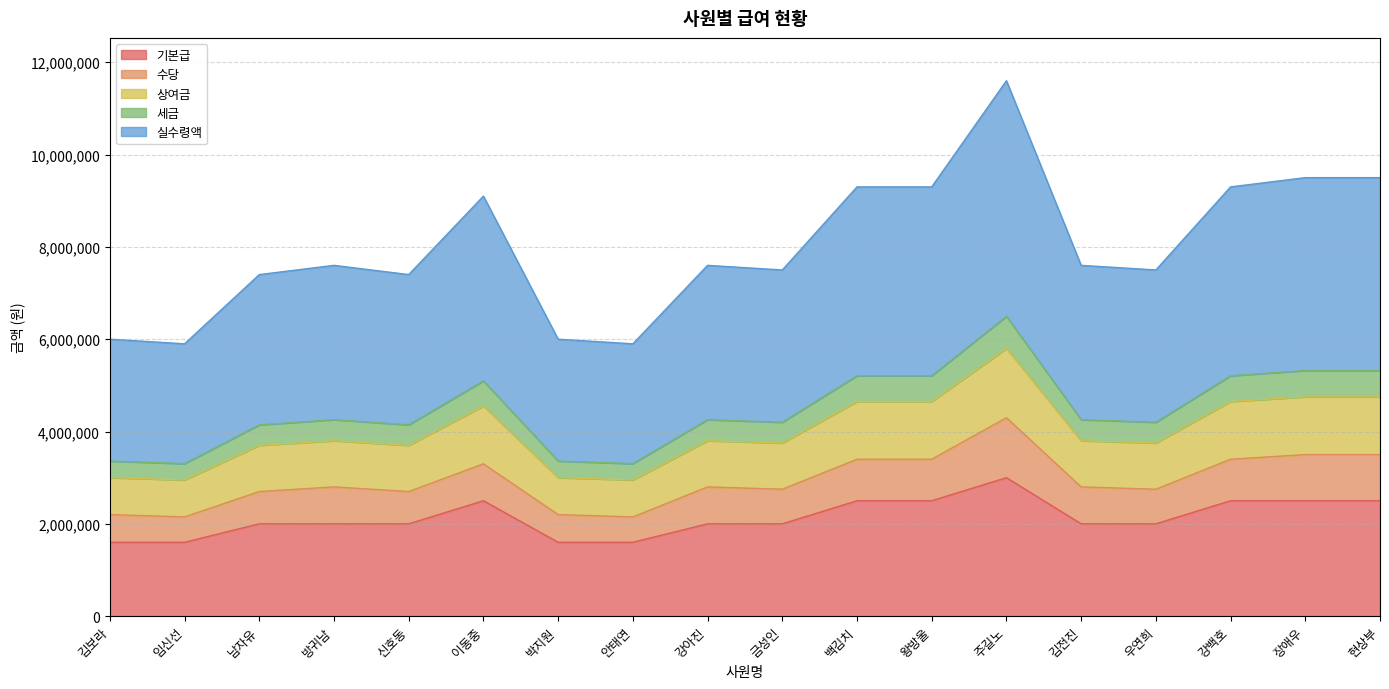

What is the label of the 1st point from the right?

현상부